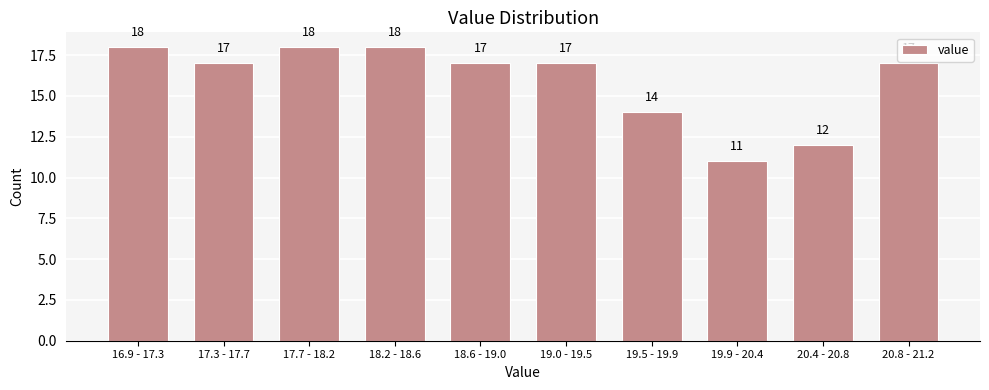

Reading left to right, transcribe all the data shown in this chart.

16.9 - 17.3=18	17.3 - 17.7=17	17.7 - 18.2=18	18.2 - 18.6=18	18.6 - 19.0=17	19.0 - 19.5=17	19.5 - 19.9=14	19.9 - 20.4=11	20.4 - 20.8=12	20.8 - 21.2=17